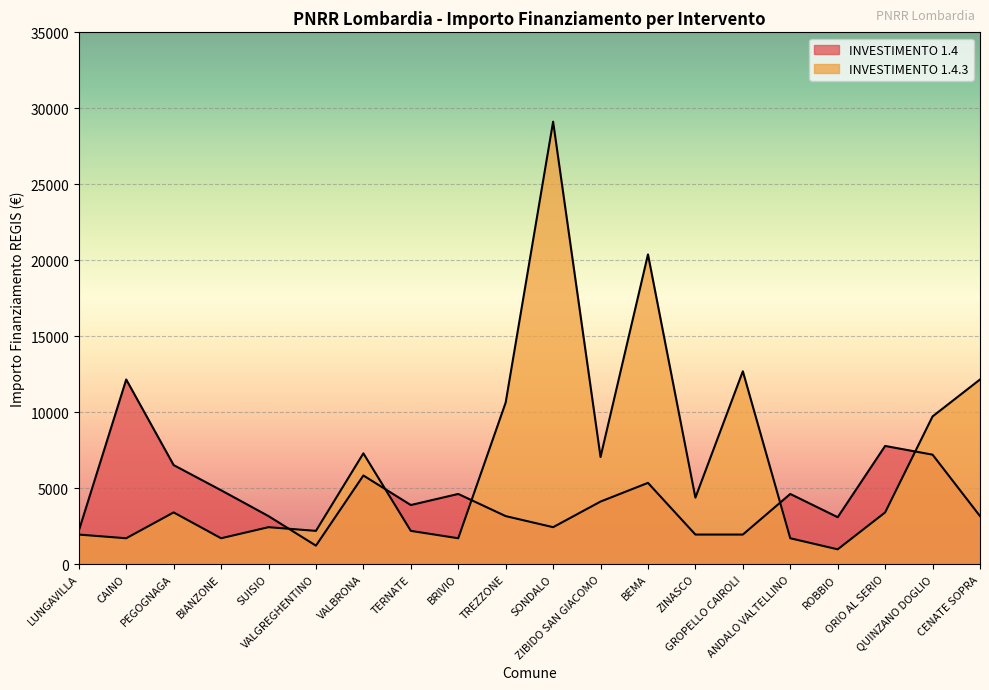

List the series in order of their peak value, lowest first.

INVESTIMENTO 1.4, INVESTIMENTO 1.4.3